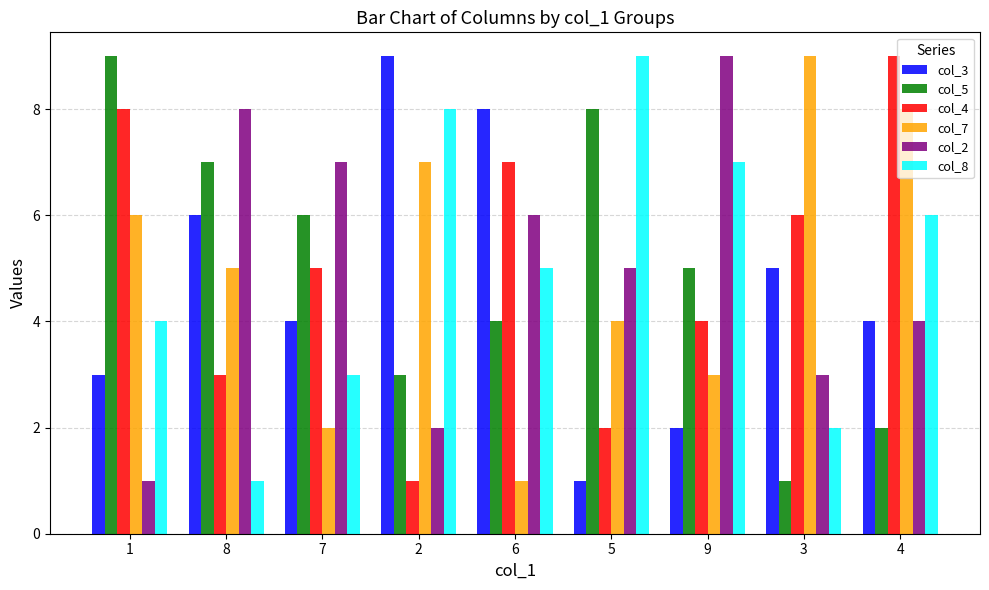

Reading right to left, transcribe all the data shown in this chart.

col_3: 4=4	3=5	9=2	5=1	6=8	2=9	7=4	8=6	1=3
col_5: 4=2	3=1	9=5	5=8	6=4	2=3	7=6	8=7	1=9
col_4: 4=9	3=6	9=4	5=2	6=7	2=1	7=5	8=3	1=8
col_7: 4=8	3=9	9=3	5=4	6=1	2=7	7=2	8=5	1=6
col_2: 4=4	3=3	9=9	5=5	6=6	2=2	7=7	8=8	1=1
col_8: 4=6	3=2	9=7	5=9	6=5	2=8	7=3	8=1	1=4